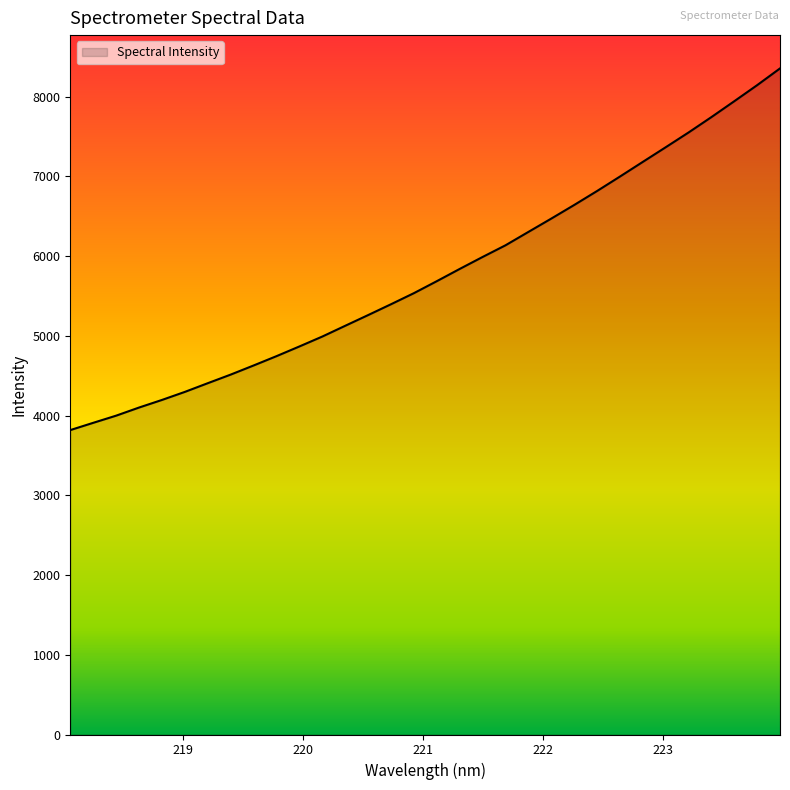

What is the maximum value shown in the chart?

8353.3